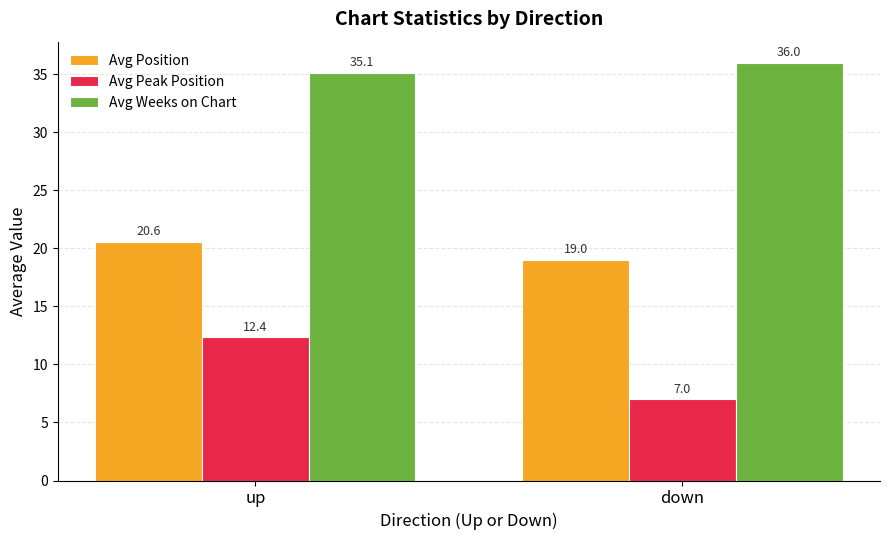

At which label is Avg Weeks on Chart closest to 35?

up